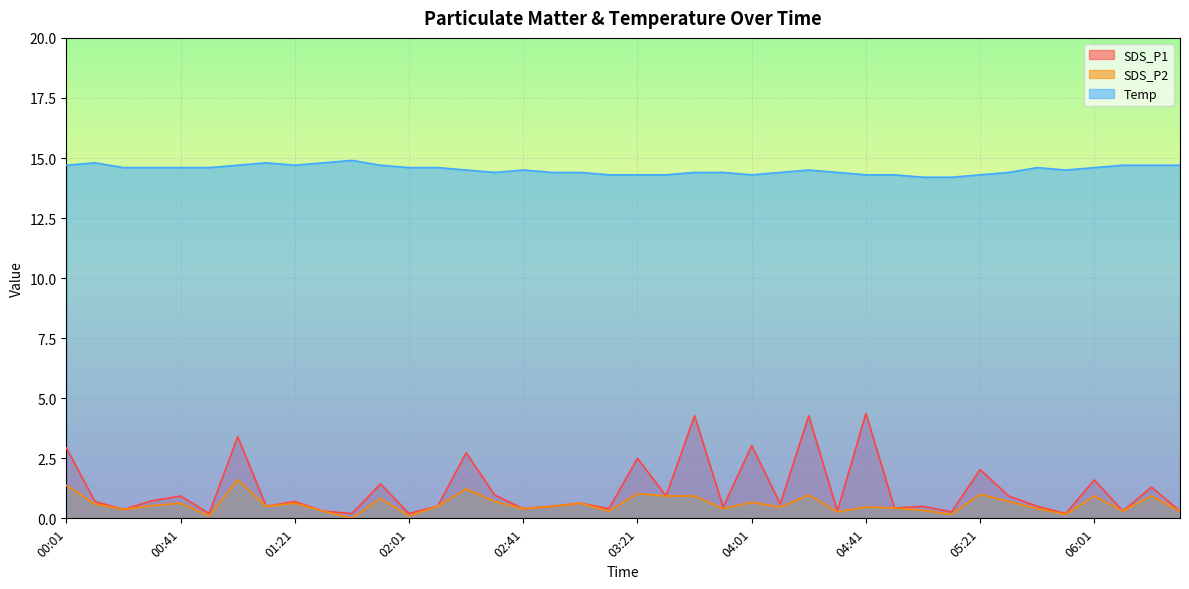

What is the label of the 2nd point from the left?

00:11